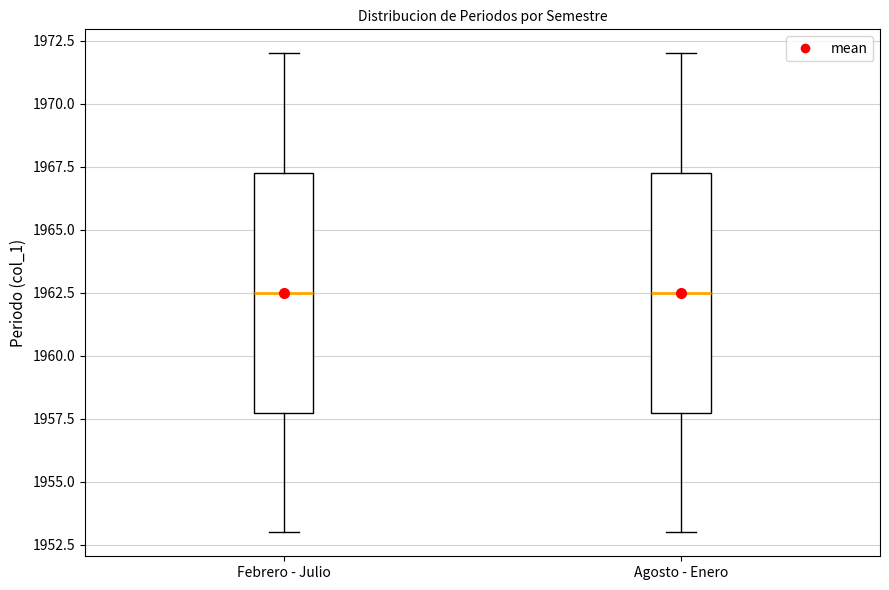

Reading left to right, read every box against the y-axis: the position of its median line, the range the box covers, and the ends of its whiskers. The values are not printed on the chart, so give them approximately, as read against the axis.

Febrero - Julio: median 1962.5, box 1958.0 to 1967.5, whiskers 1953.0 to 1972.0
Agosto - Enero: median 1962.5, box 1958.0 to 1967.5, whiskers 1953.0 to 1972.0